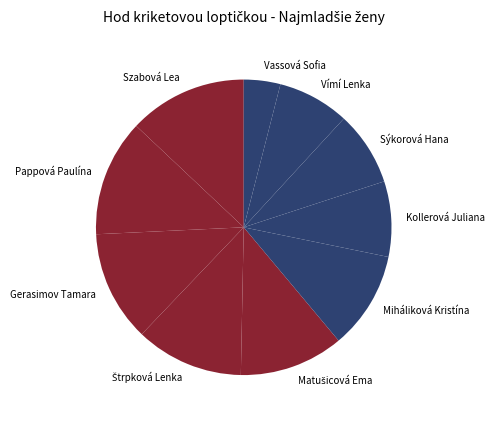

Is it true that Gerasimov Tamara is 12% of the pie?

True